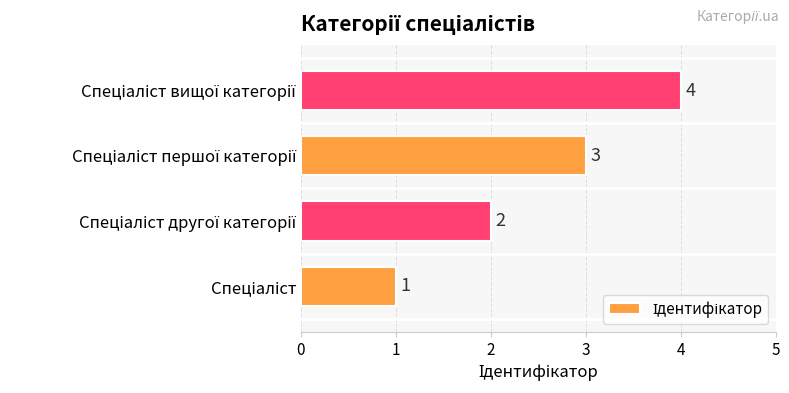

What is the minimum value shown in the chart?

1